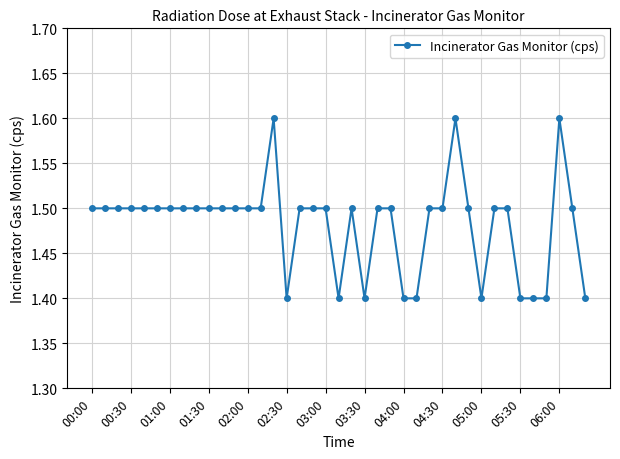

True or false: the data has more than 1 interior local peaks.

True